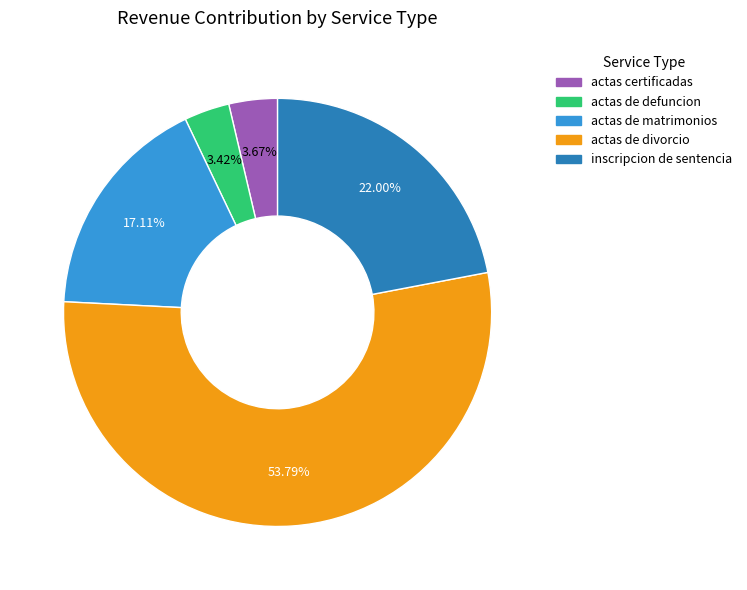

Is there a majority slice in this chart?

Yes